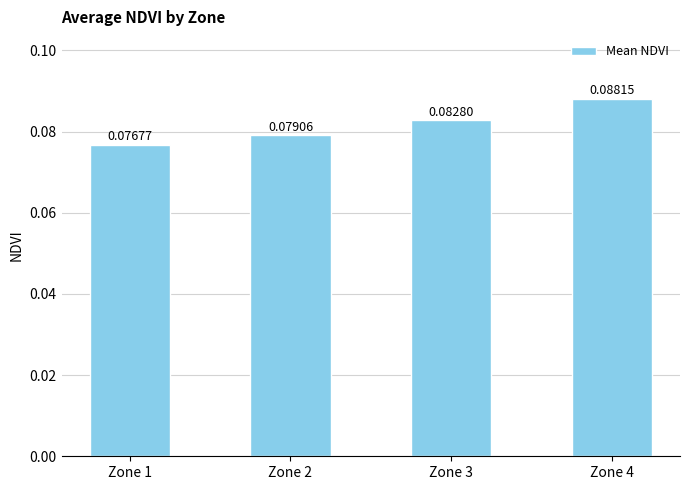

List the labels in order of value, smallest first.

Zone 1, Zone 2, Zone 3, Zone 4